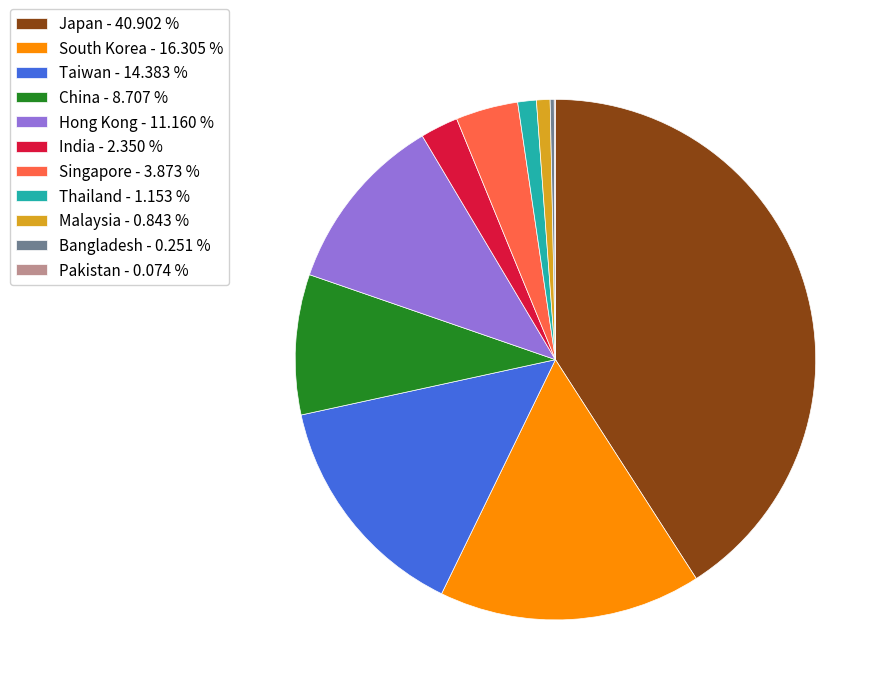

Between India - 2.350 % and Malaysia - 0.843 %, which is larger?

India - 2.350 %